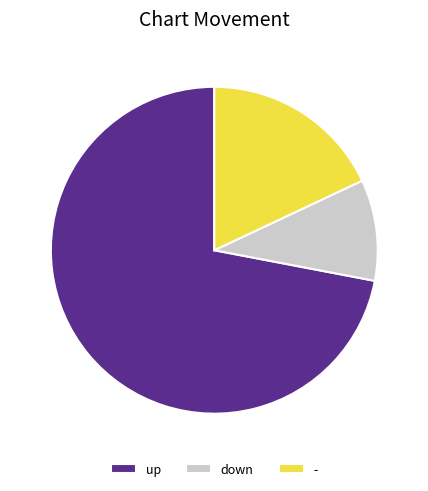

The - slice represents 18% of the pie. True or false?

True